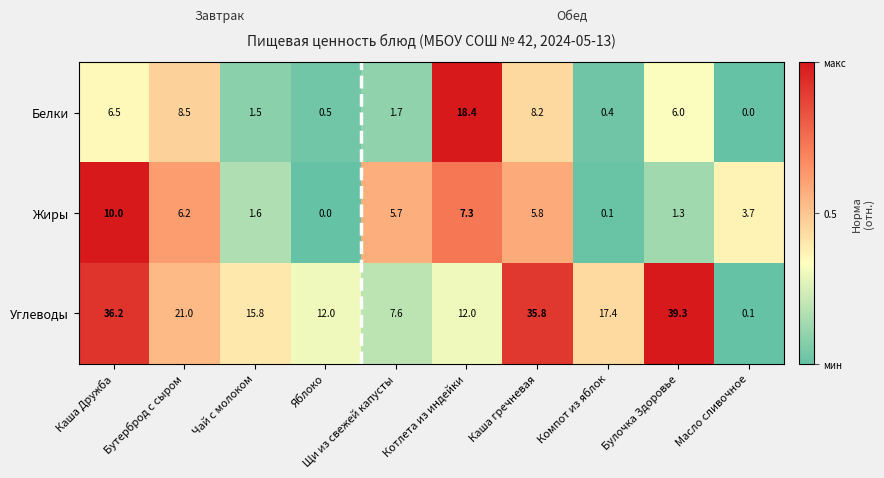

How many data points does each series have?

10